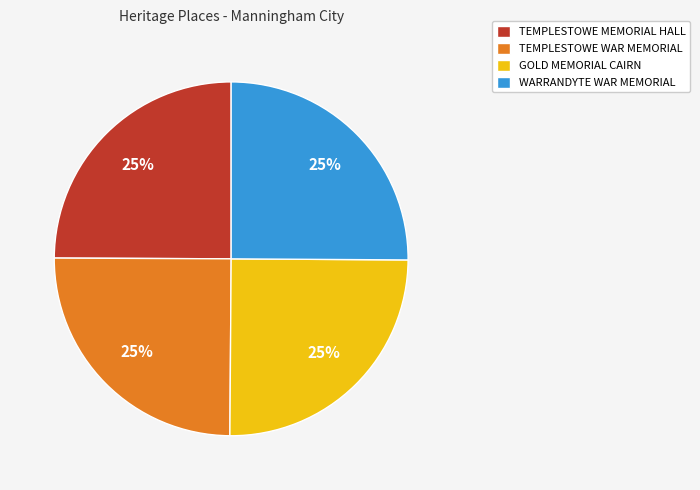

Approximately how many times larger is the value at TEMPLESTOWE WAR MEMORIAL compared to WARRANDYTE WAR MEMORIAL?

1.0